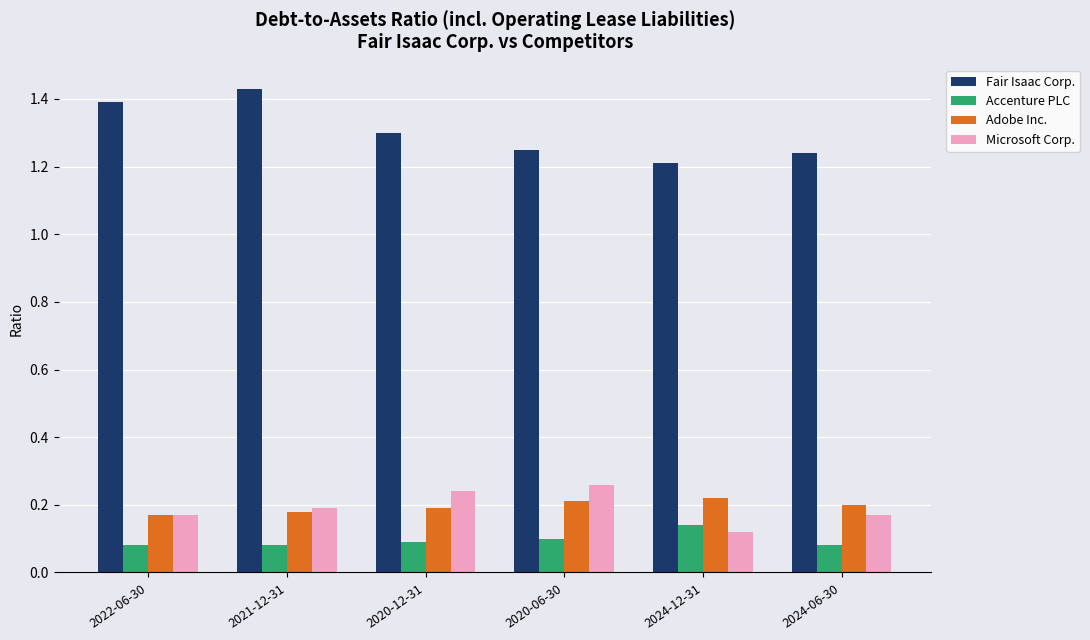

How many Microsoft Corp. values are between 0 and 1?

6